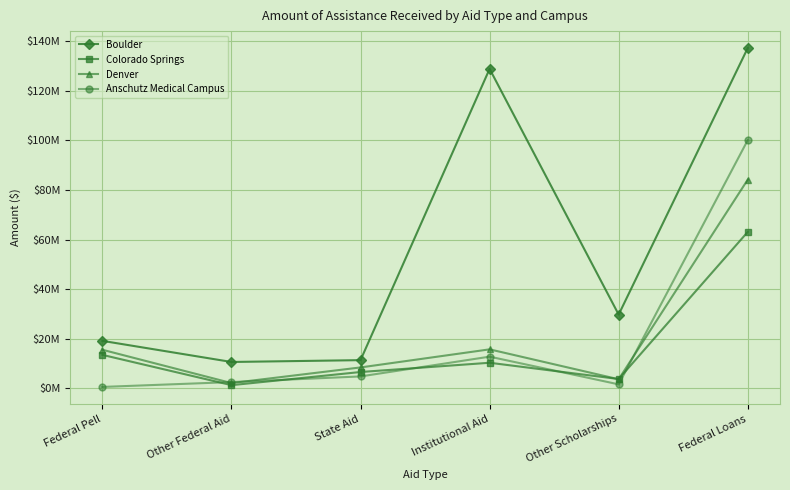

Reading left to right, transcribe all the data shown in this chart.

Boulder: Federal Pell=19067190	Other Federal Aid=10539461	State Aid=11280637	Institutional Aid=128913206	Other Scholarships=29685413	Federal Loans=137327835
Colorado Springs: Federal Pell=13405153	Other Federal Aid=1175261	State Aid=6485230	Institutional Aid=10222137	Other Scholarships=3653190	Federal Loans=63061157
Denver: Federal Pell=15470888	Other Federal Aid=2021600	State Aid=8335630	Institutional Aid=15640253	Other Scholarships=3560801	Federal Loans=84170021
Anschutz Medical Campus: Federal Pell=461353	Other Federal Aid=2424628	State Aid=4702836	Institutional Aid=12688242	Other Scholarships=1494263	Federal Loans=100124924